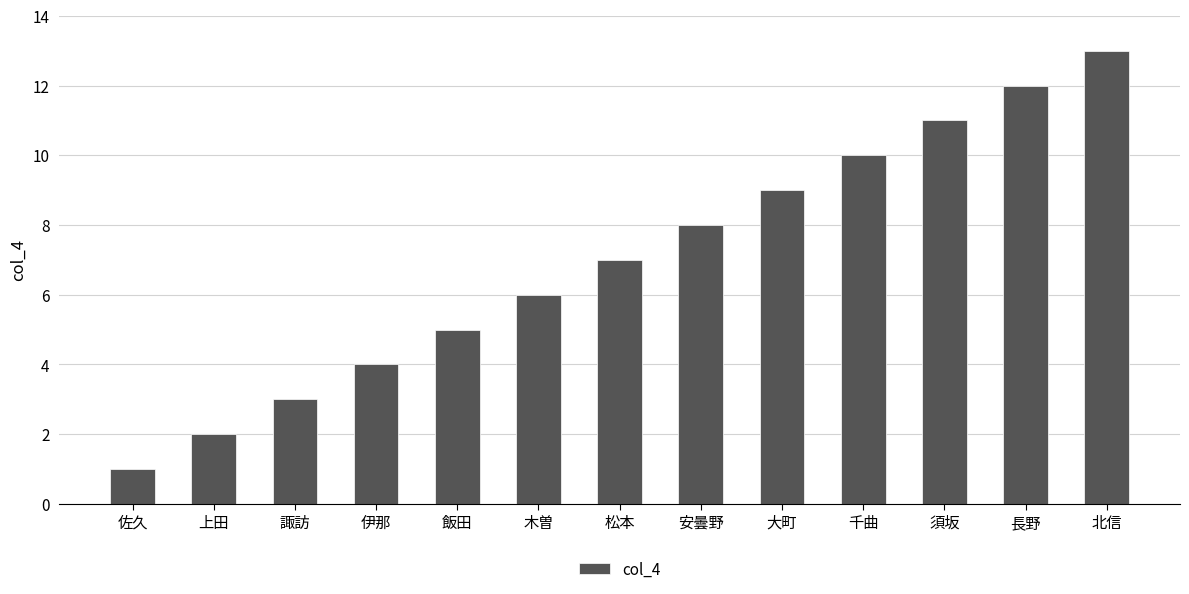

Reading left to right, transcribe all the data shown in this chart.

1	2	3	4	5	6	7	8	9	10	11	12	13